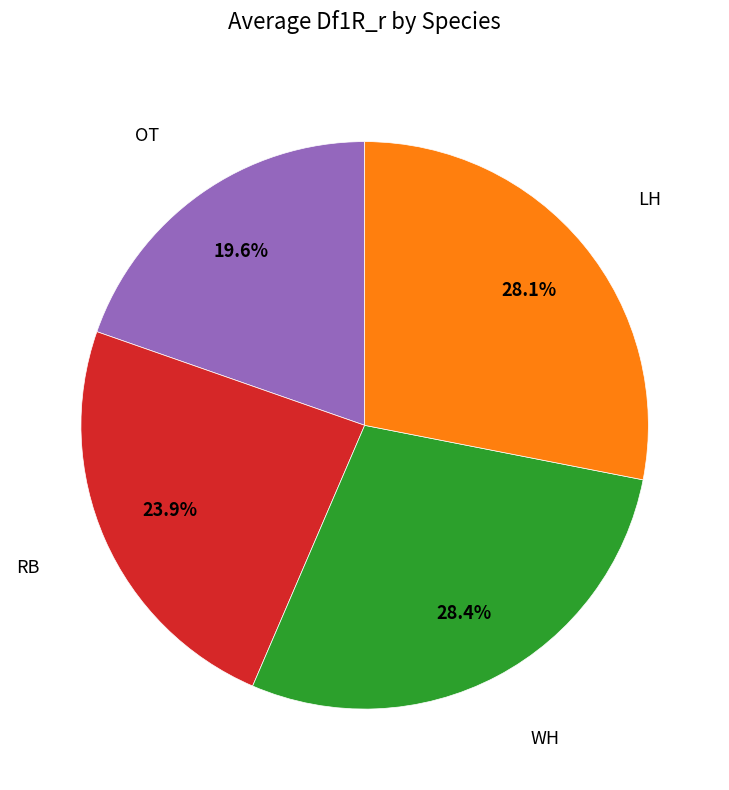

How many slices are in this pie chart?

4